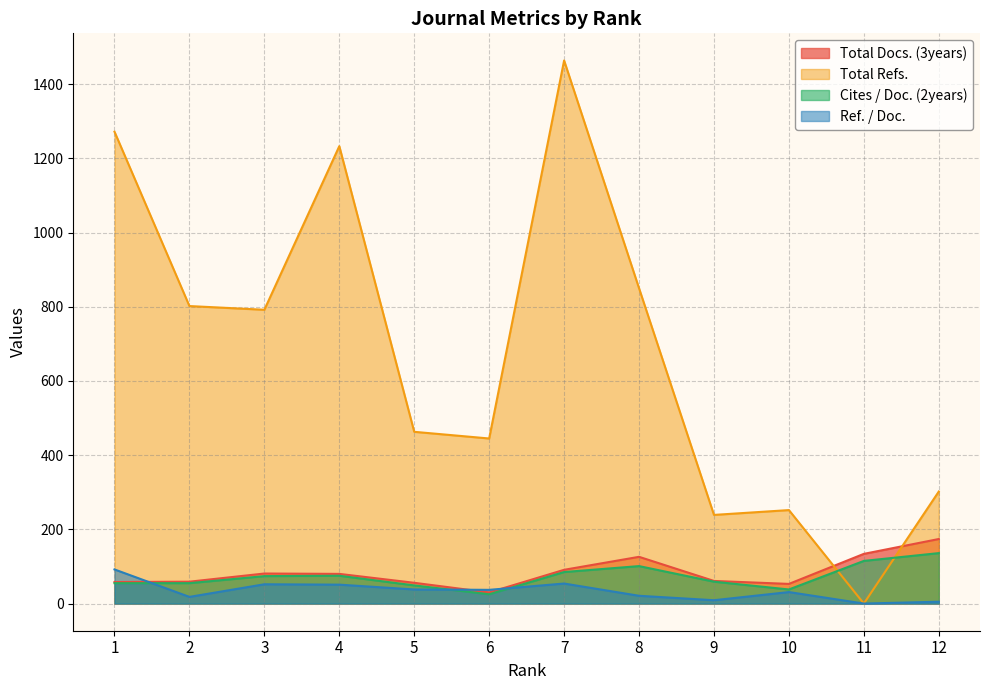

What is the difference between the highest and lowest values at 3?

740